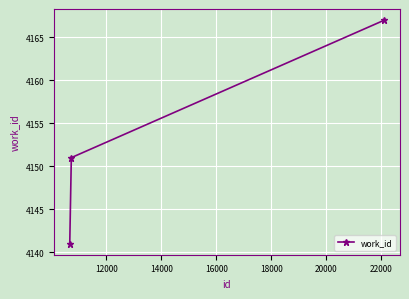

What is the value of the 3rd point from the left?

4167